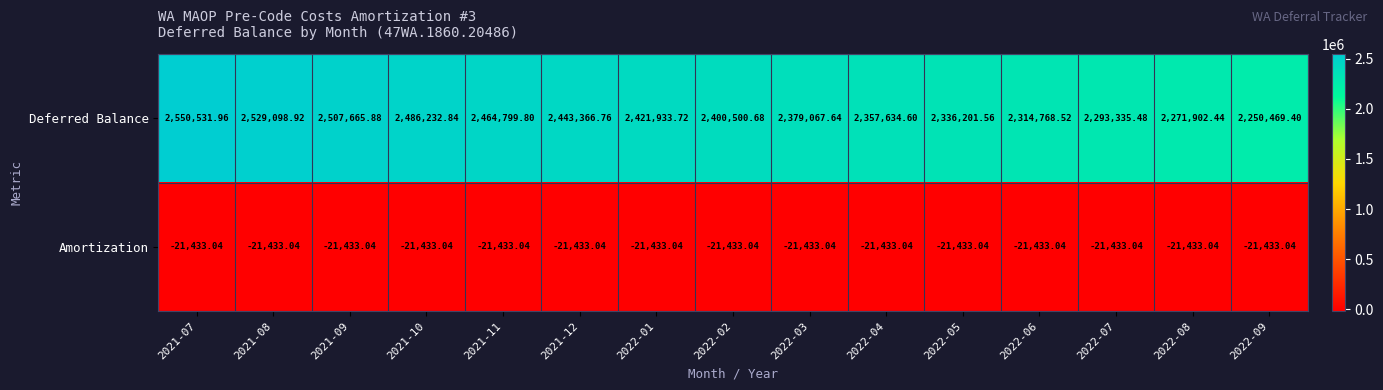

Which series has the widest spread of values?

Deferred Balance